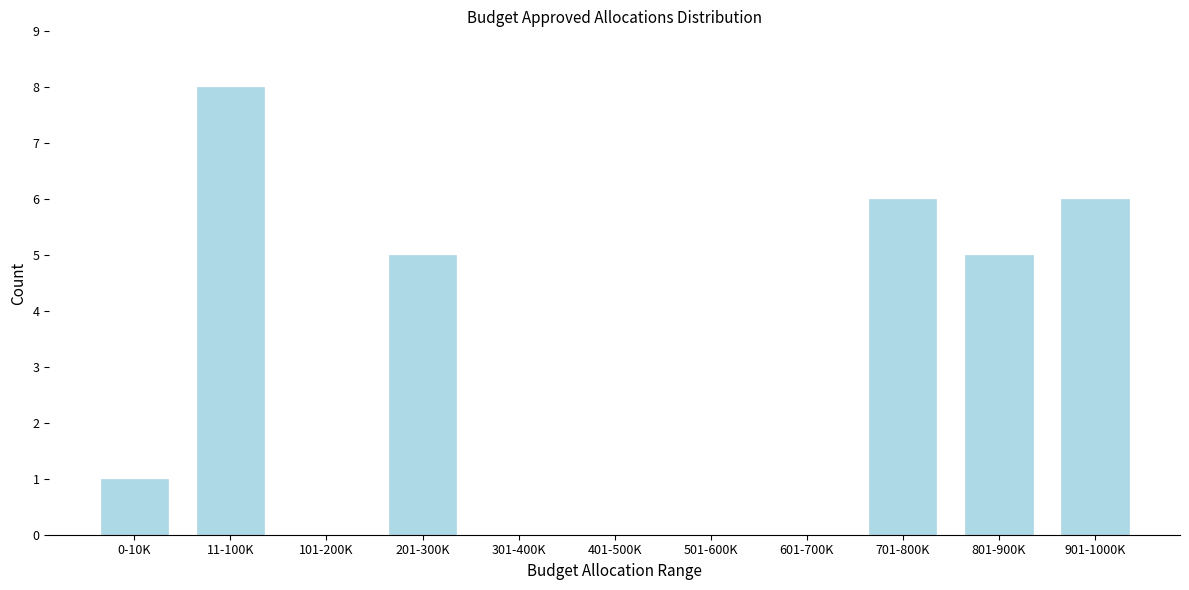

Reading left to right, transcribe all the data shown in this chart.

0-10K=1	11-100K=8	101-200K=0	201-300K=5	301-400K=0	401-500K=0	501-600K=0	601-700K=0	701-800K=6	801-900K=5	901-1000K=6